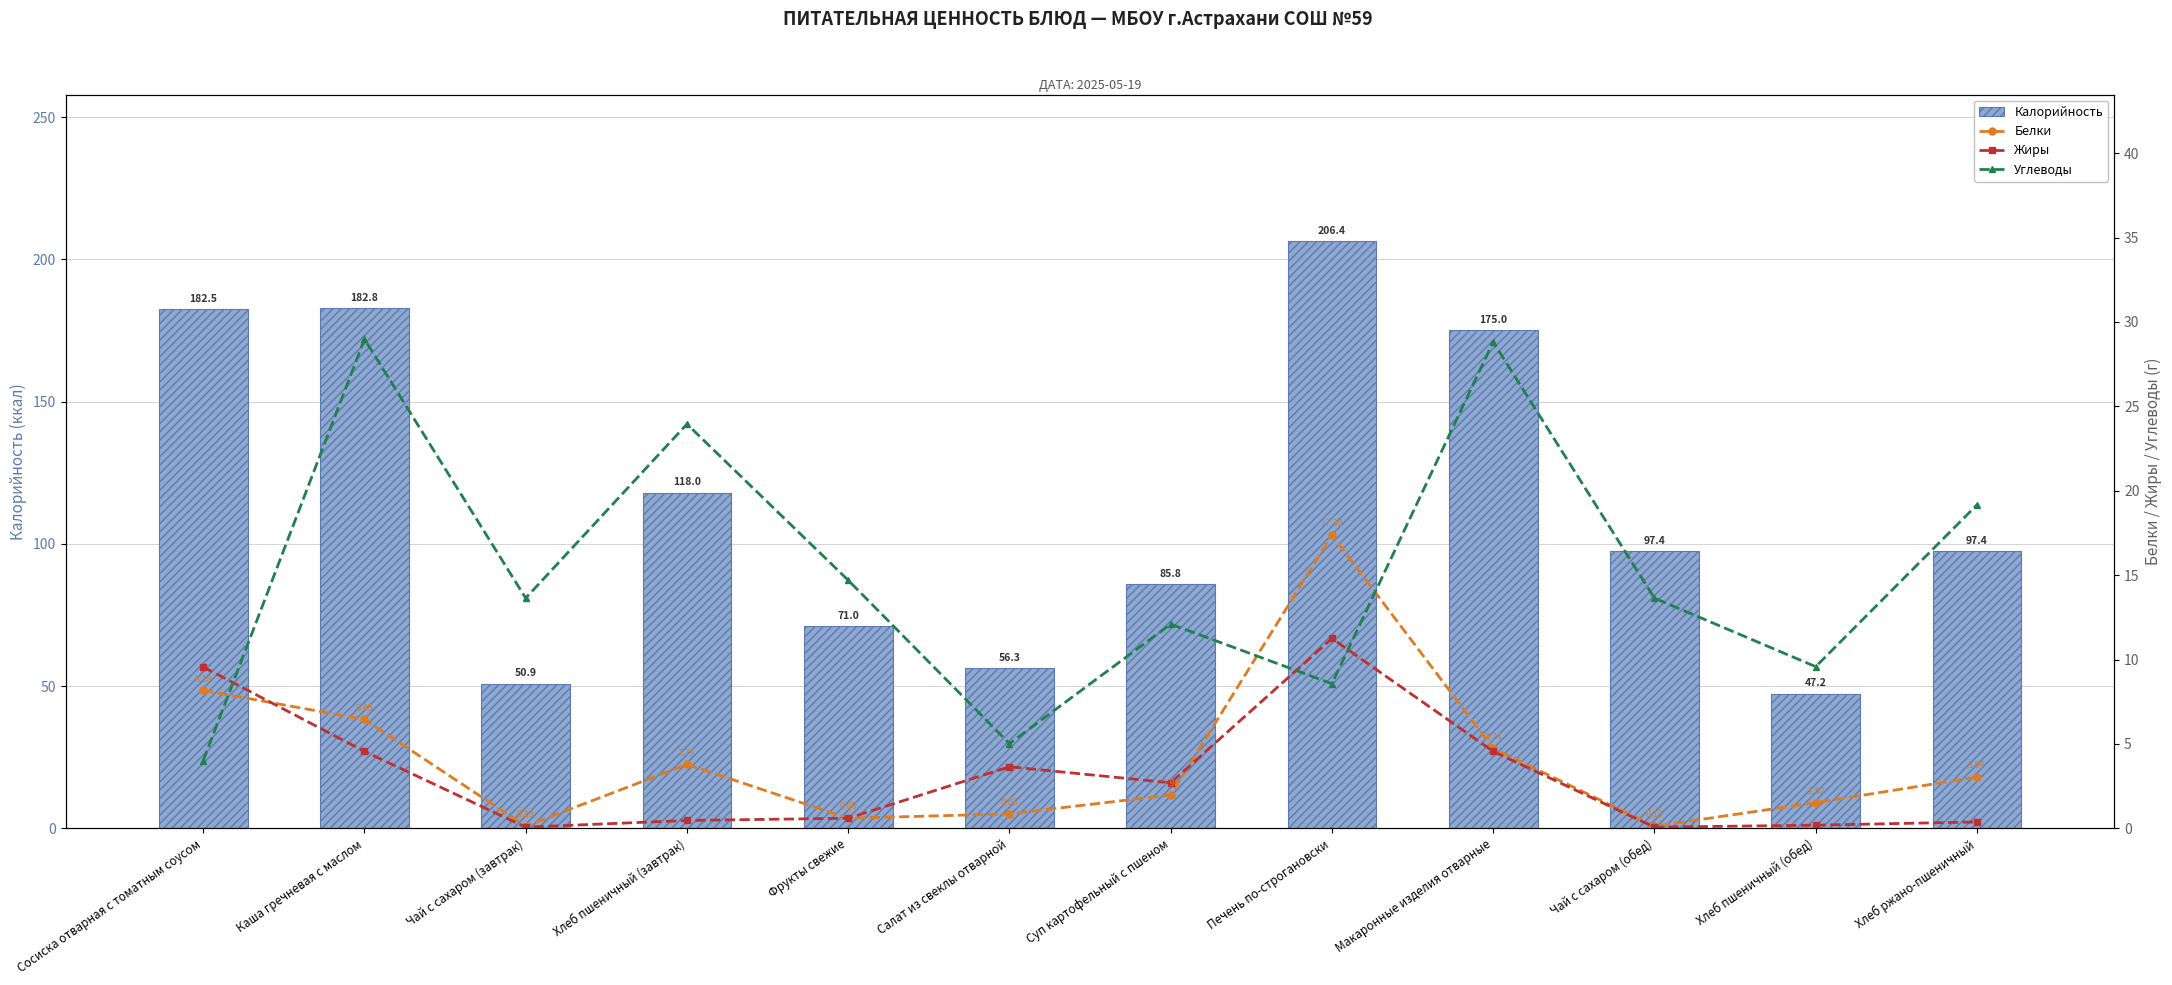

What is the difference between the maximum and minimum values in the Углеводы series?

25.0